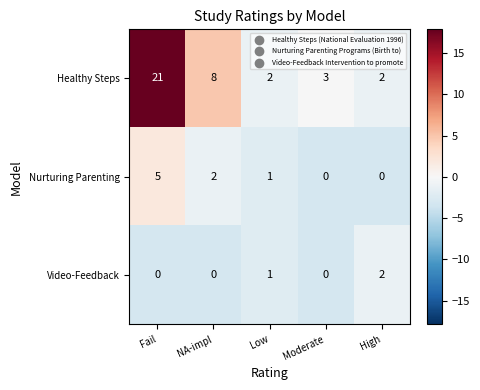

Between NA-impl and Low, which series saw the biggest shift?

Healthy Steps